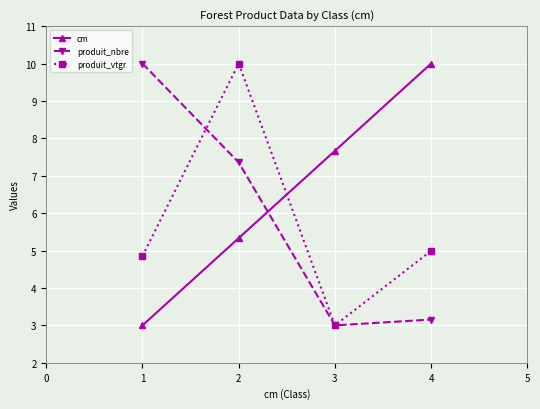

Where is cm nearest to the value 6?

2